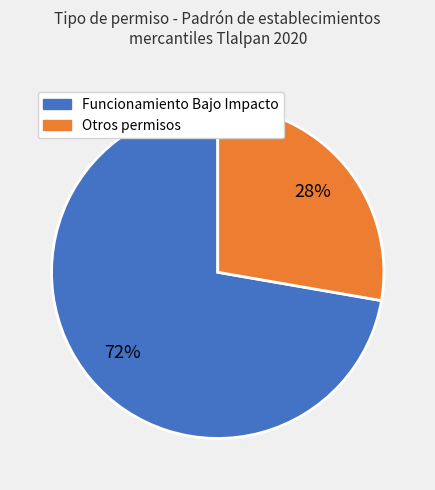

To the nearest percent, what is the average slice percentage?

50%